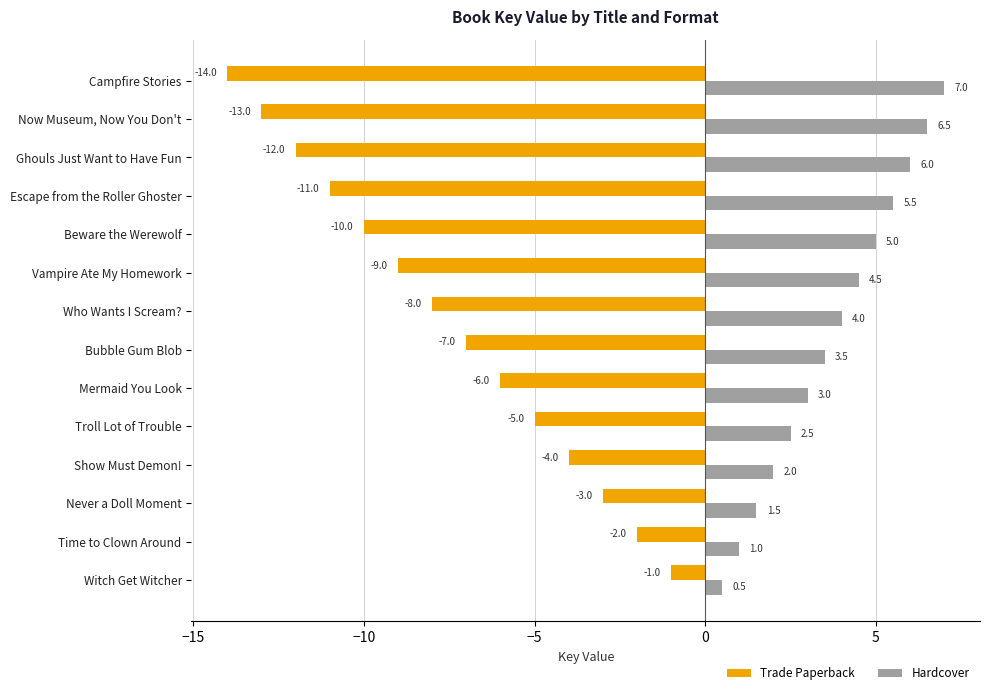

What is the spread (max minus min) of values at Vampire Ate My Homework?

13.5